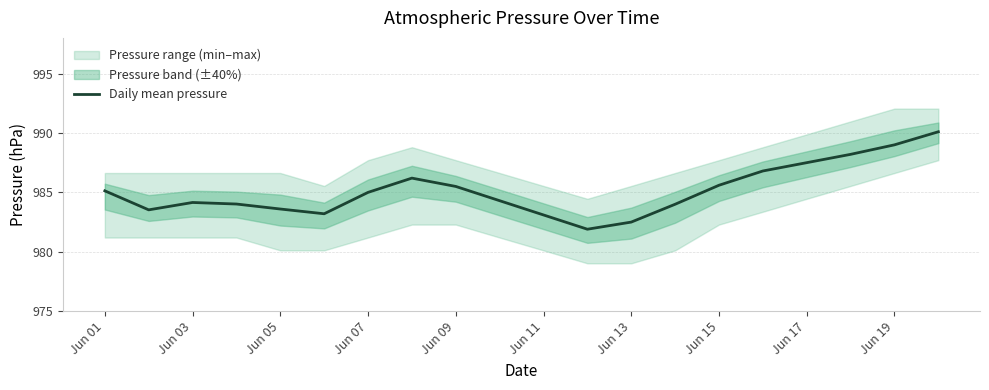

What is the minimum value for Daily mean pressure?

981.9